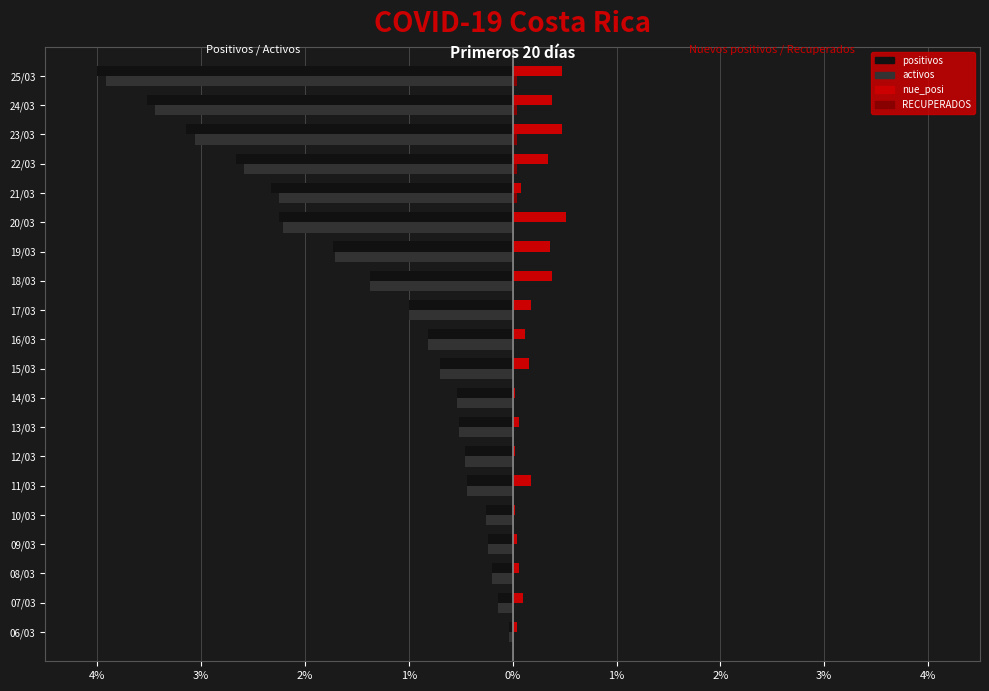

At how many categories does at least one series exceed -3?

20